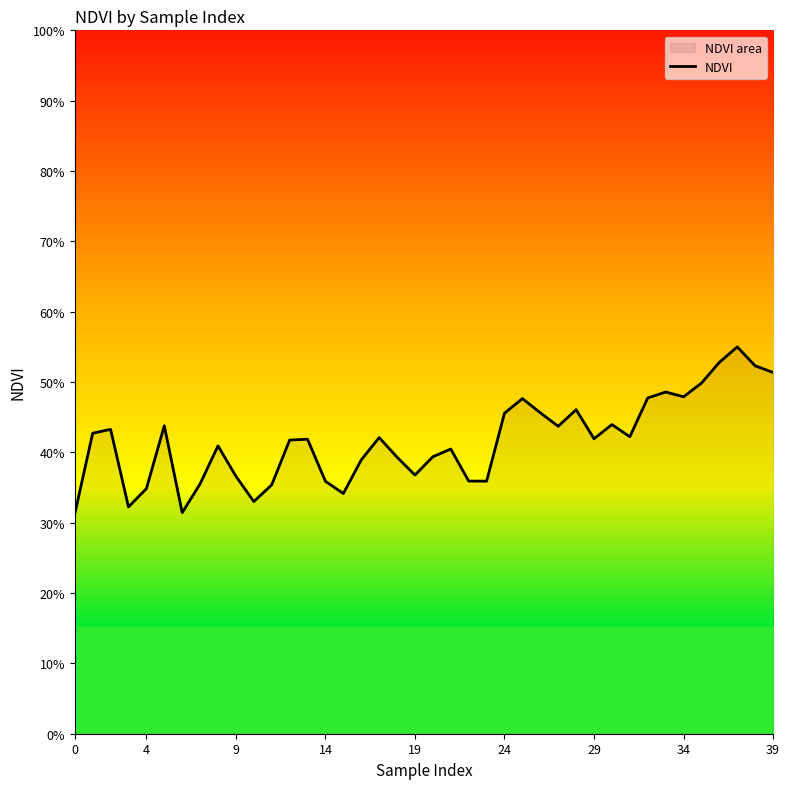

What is the sum of all values?

16.7